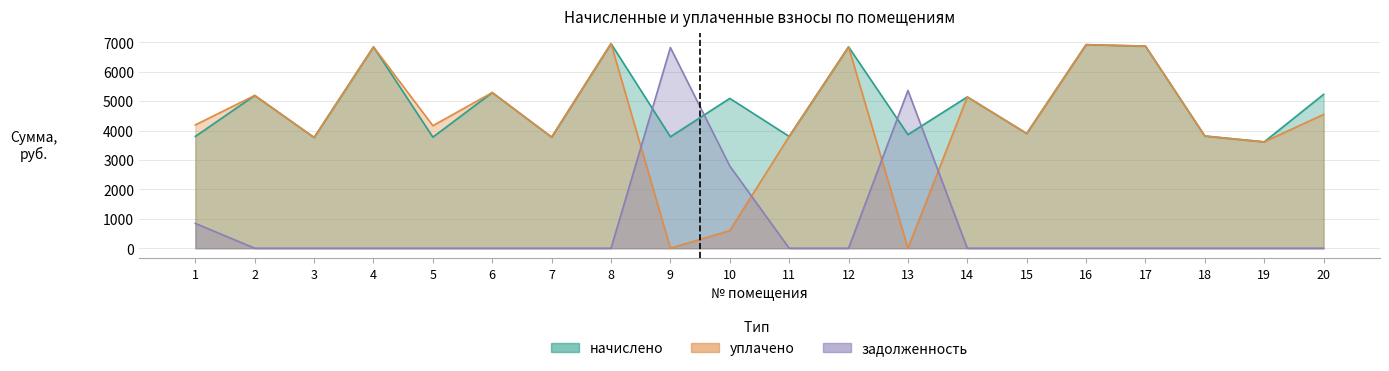

What is the value of the уплачено point at the 17th from the left?

6868.4